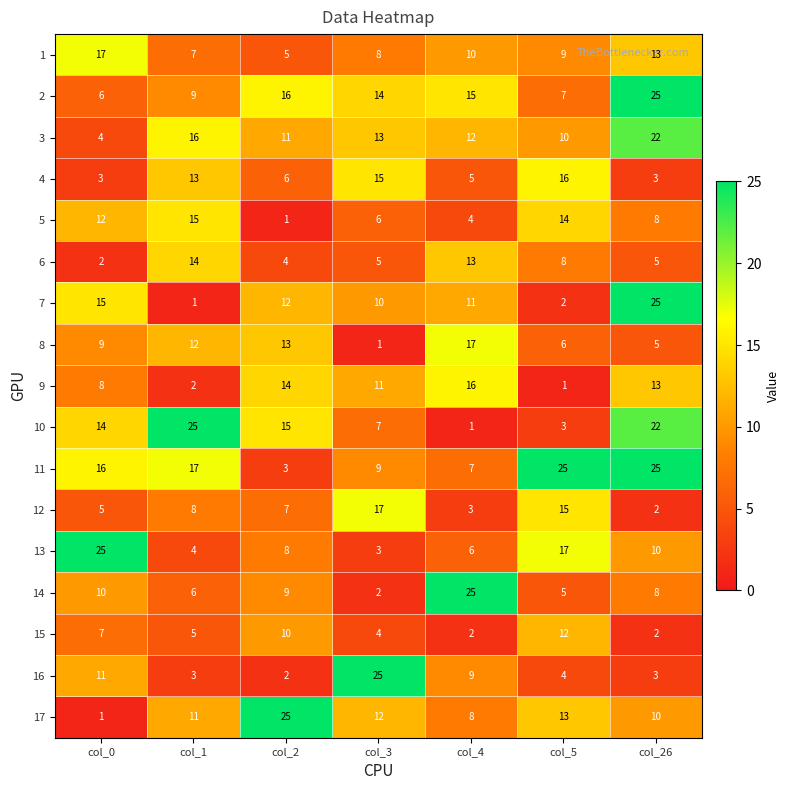

What is the spread (max minus min) of values at col_2?

24